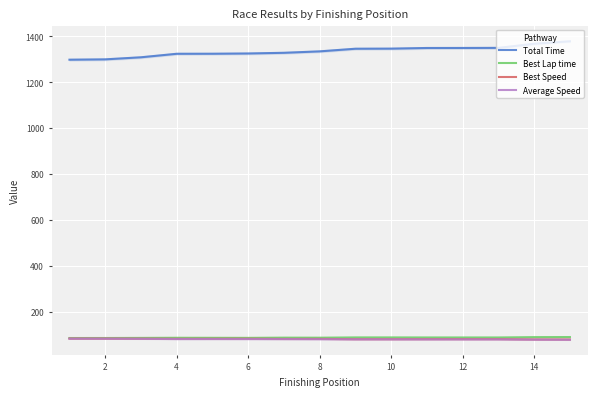

Rank the series at 2 from highest to lowest value.

Total Time, Best Lap time, Best Speed, Average Speed